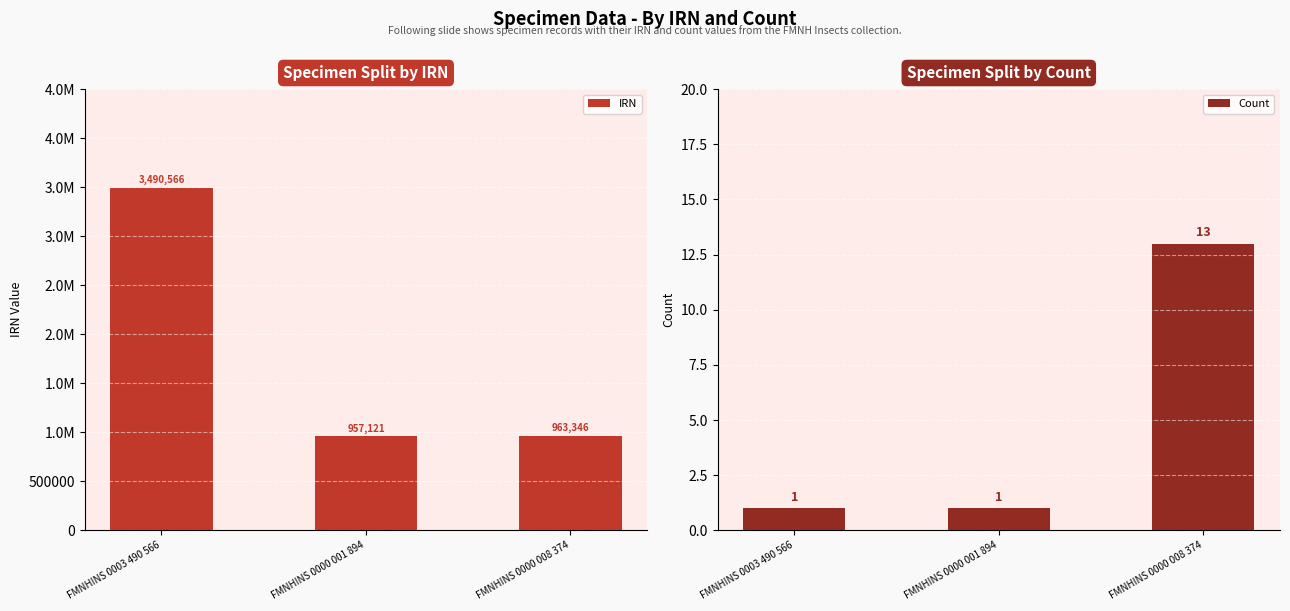

What is the label of the 1st bar from the left?

FMNHINS 0003 490 566